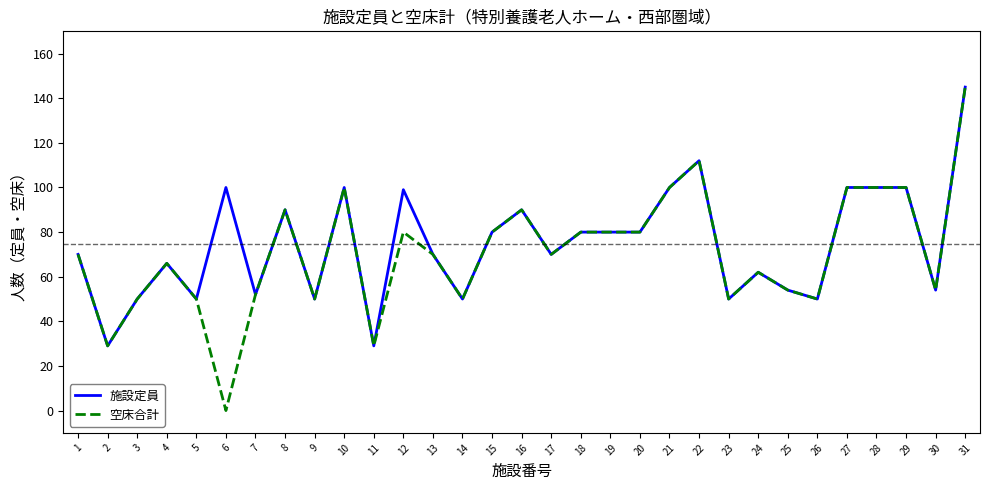

What is the total value across all series at 10?

200